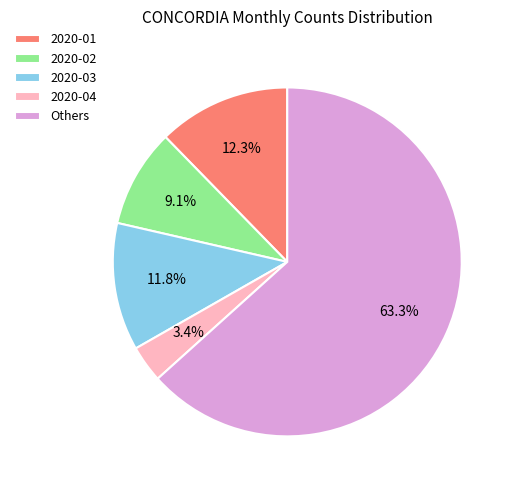

What is the smallest slice in the pie chart?

2020-04